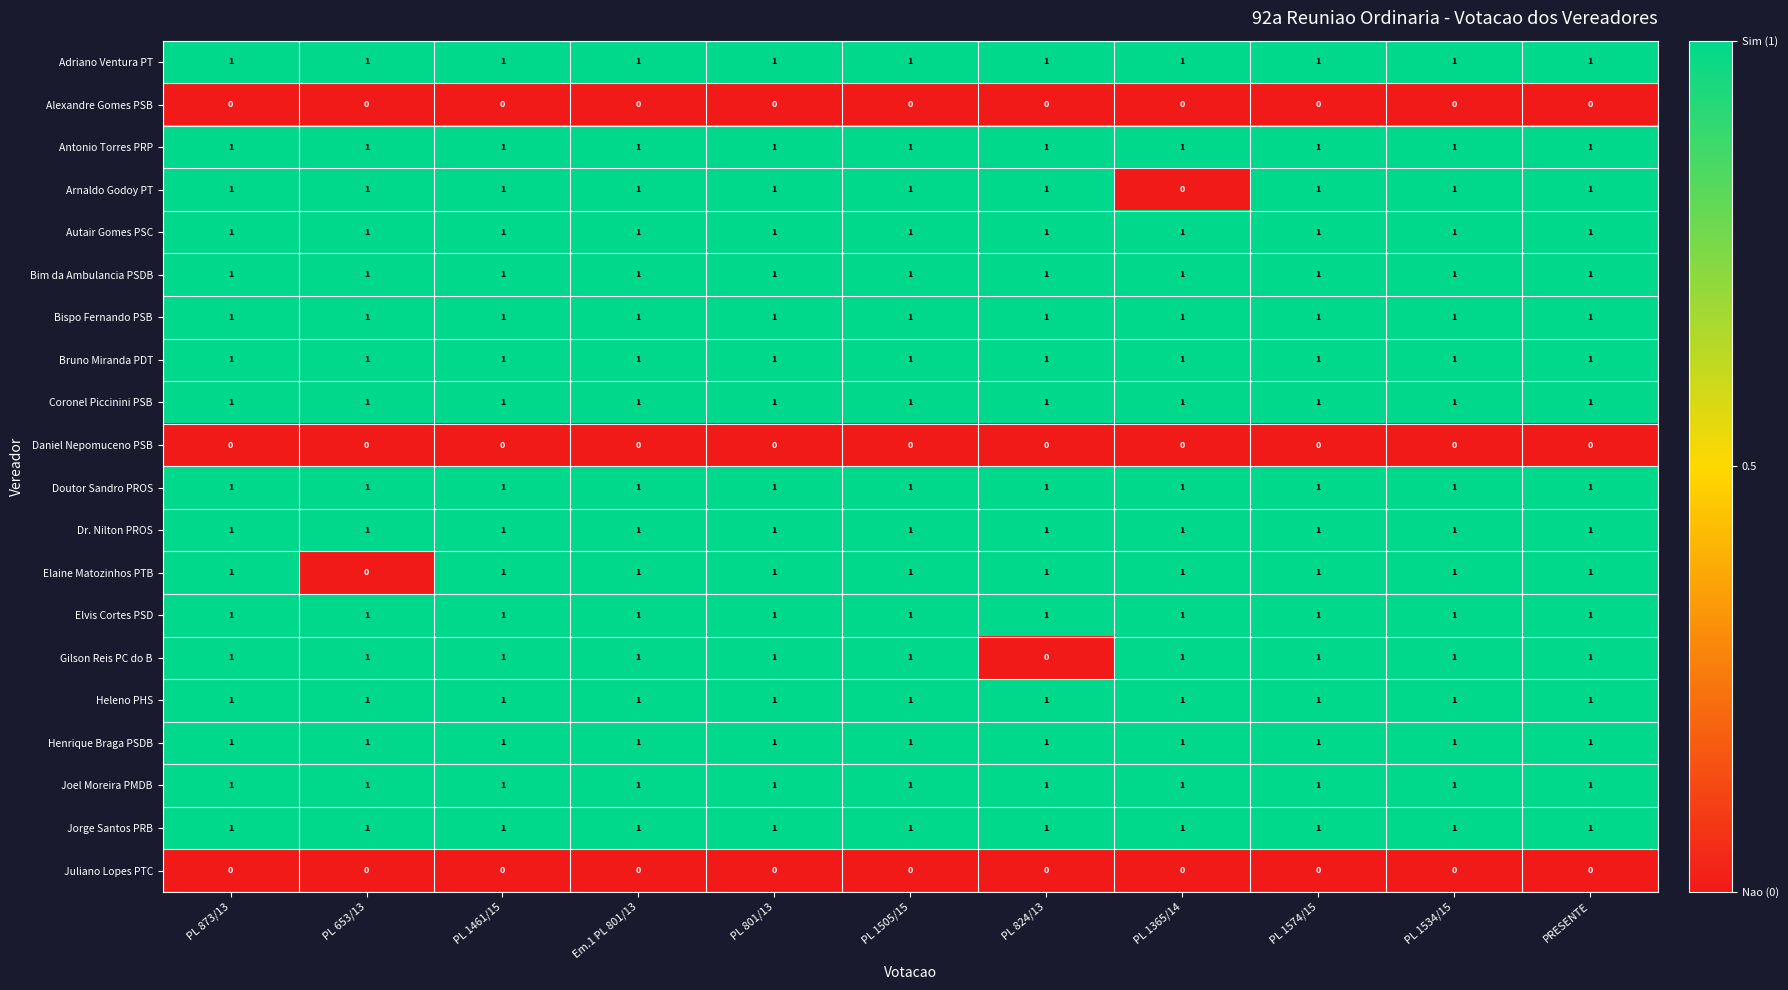

What is the sum of all Elvis Cortes PSD values?

11